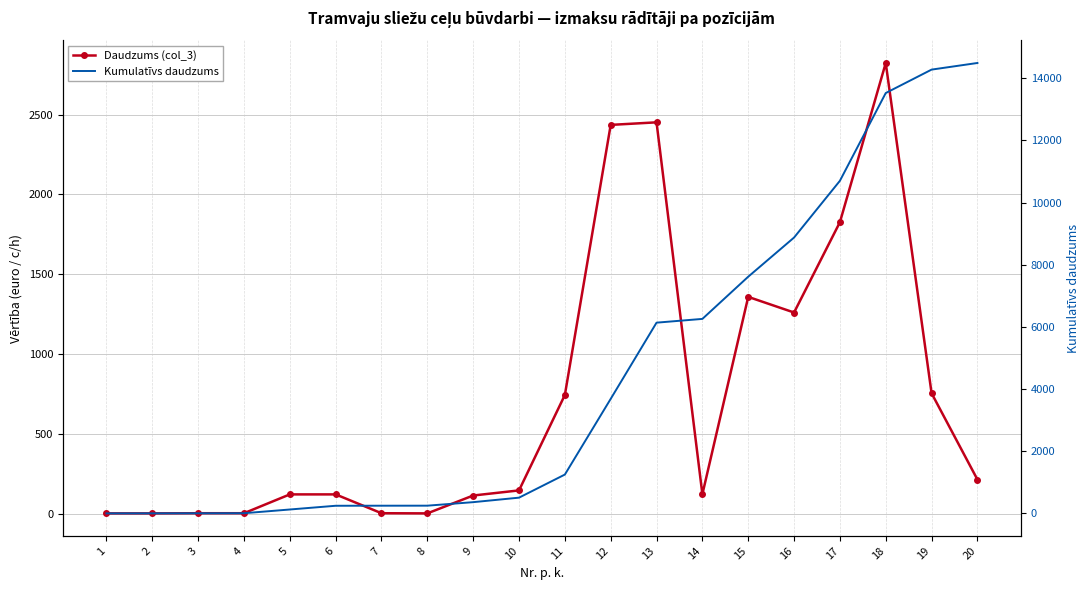

Rank the categories by Kumulatīvs daudzums value from lowest to highest.

1, 2, 3, 4, 5, 6, 7, 8, 9, 10, 11, 12, 13, 14, 15, 16, 17, 18, 19, 20